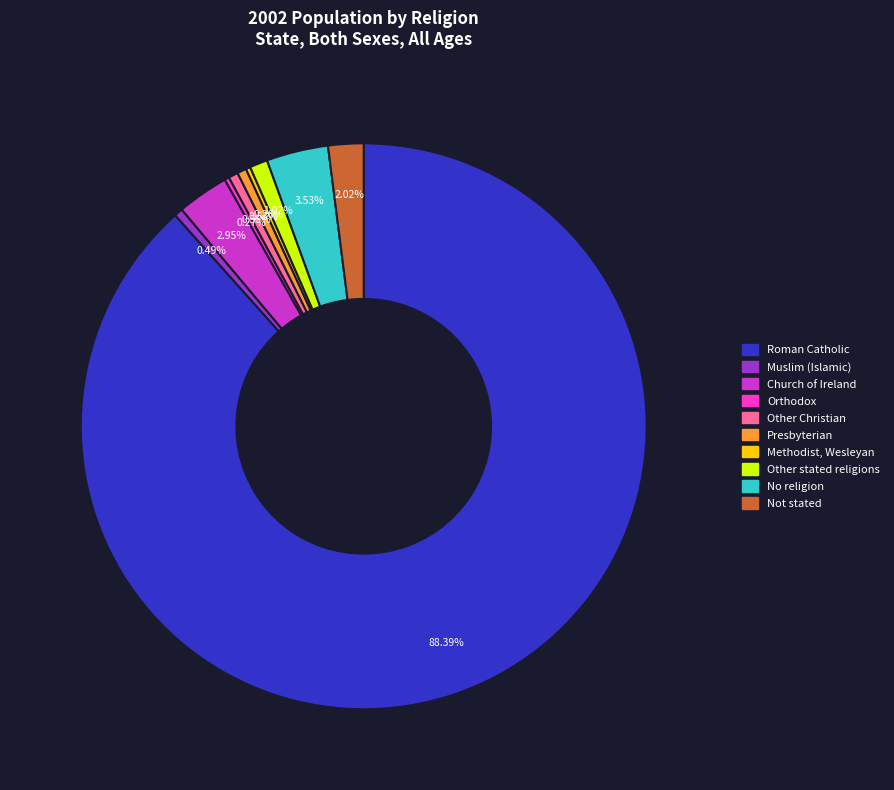

Which has a higher value, Roman Catholic or Not stated?

Roman Catholic